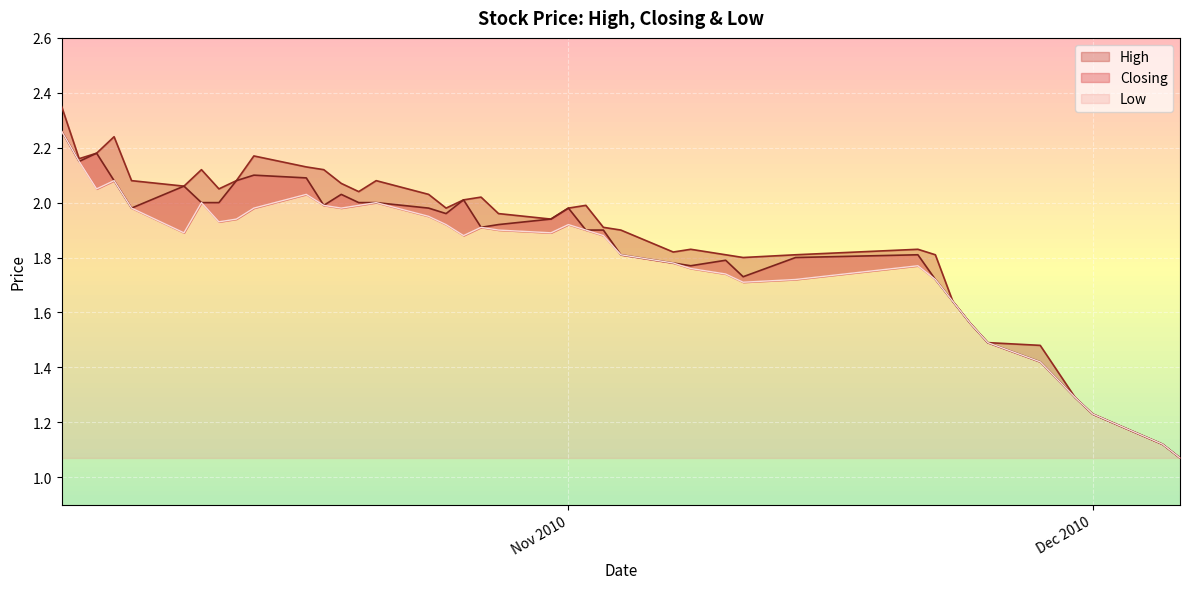

True or false: Low has a value of 2.0 at 28/11/2010.

False